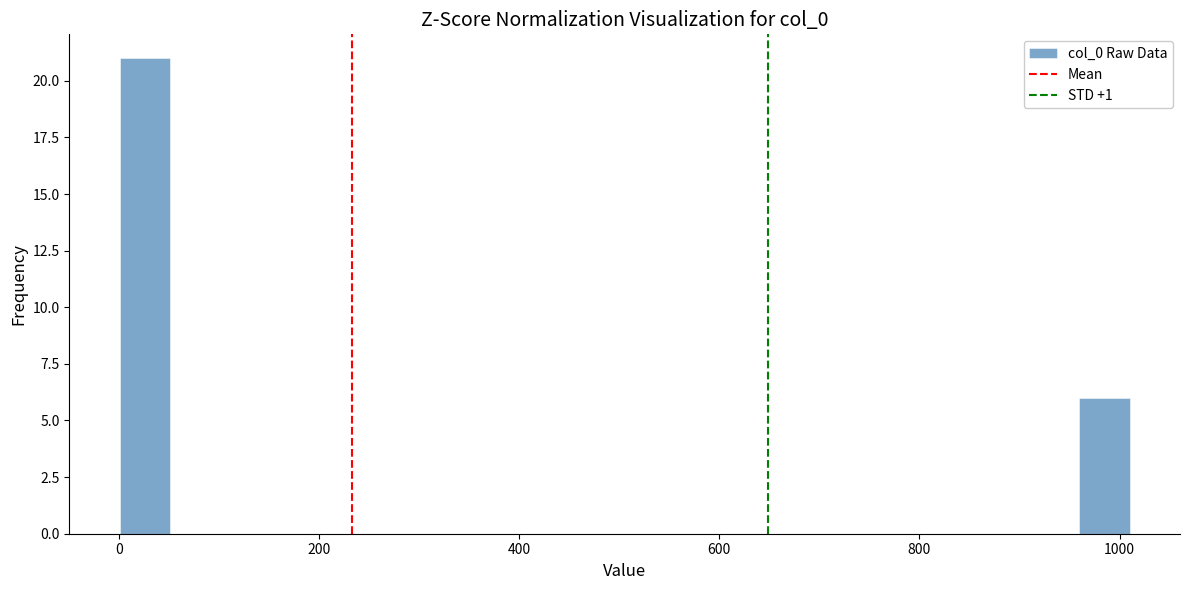

Read against the x-axis, roughly where is the centre of the tallest bar?

20